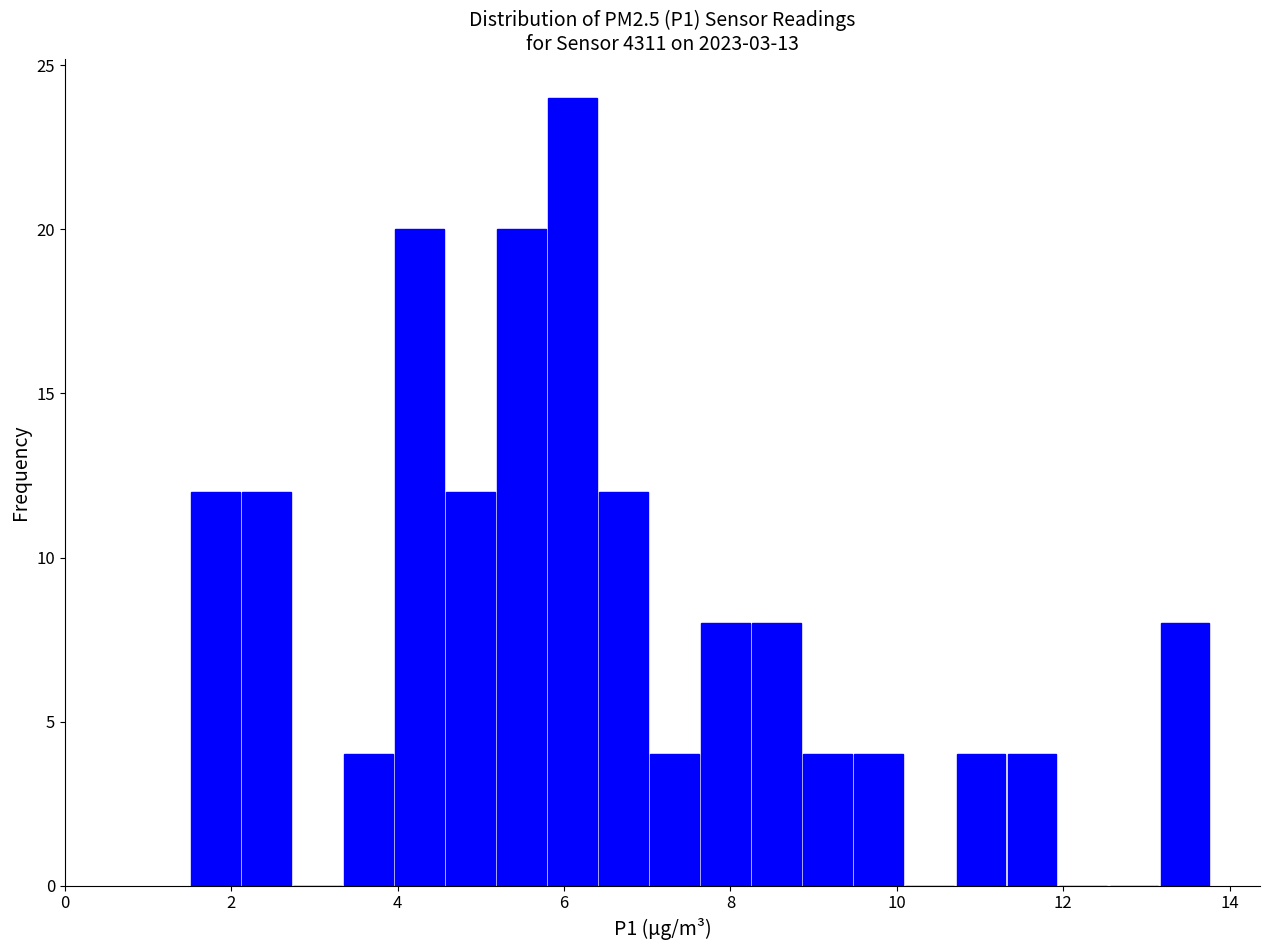

Read against the x-axis, roughly where is the centre of the tallest bar?

6.2